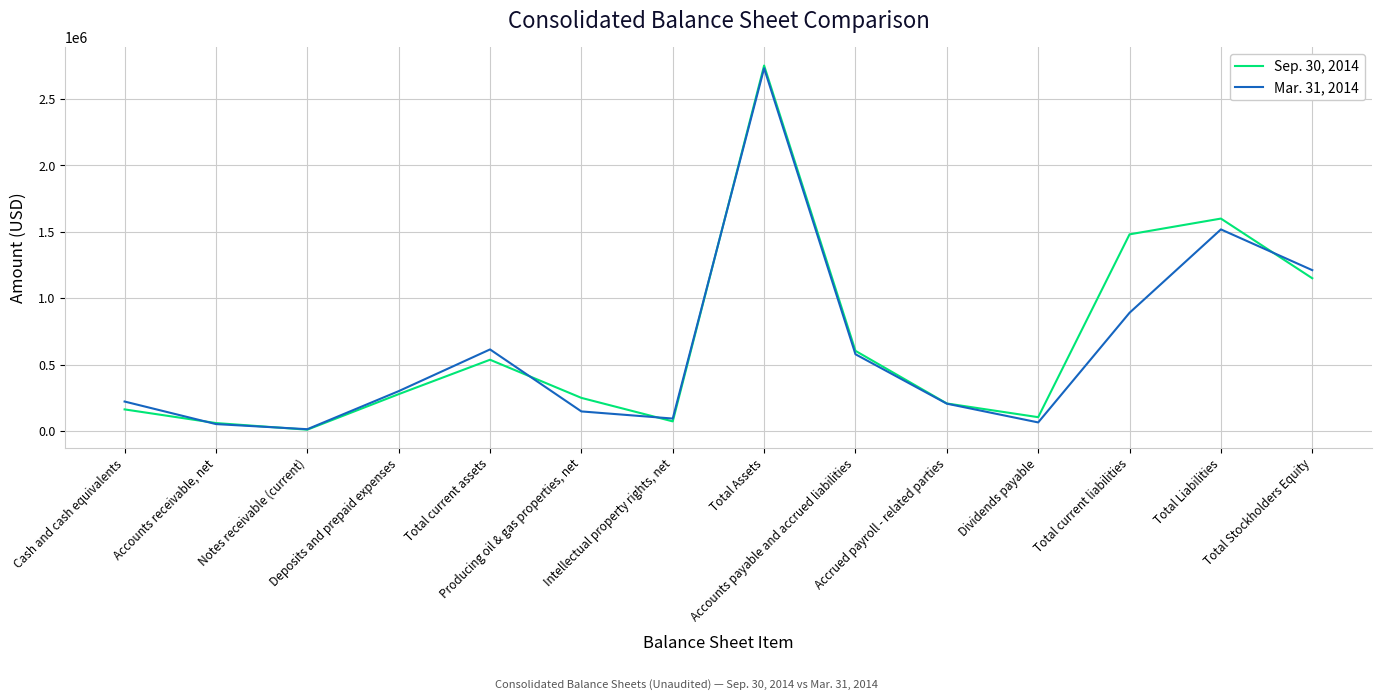

True or false: Mar. 31, 2014 and Sep. 30, 2014 intersect in this chart.

True